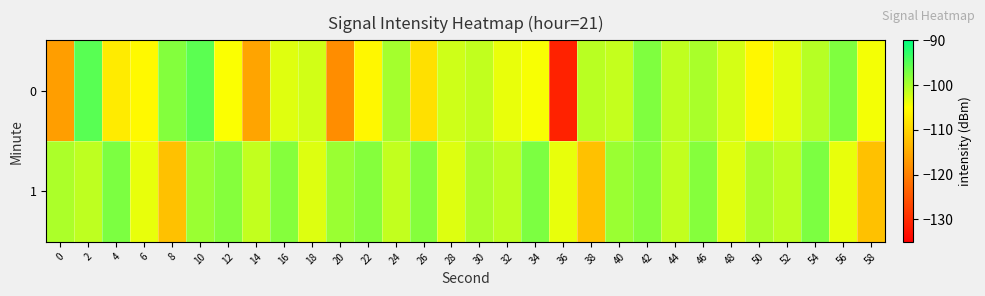

Reading left to right, extract all data points from this chart.

0: 0=-116.3	2=-95.2	4=-107.3	6=-105.7	8=-97.8	10=-95.4	12=-104.8	14=-115.6	16=-103.1	18=-102.4	20=-118.3	22=-105.9	24=-99.7	26=-108.6	28=-102.2	30=-101.4	32=-103.8	34=-104.6	36=-130.9	38=-101.0	40=-101.5	42=-97.5	44=-101.3	46=-100.0	48=-102.5	50=-105.9	52=-103.3	54=-100.8	56=-97.5	58=-104.4
1: 0=-100.2	2=-101.2	4=-97.3	6=-103.7	8=-112.2	10=-99.1	12=-97.9	14=-101.5	16=-97.8	18=-103.1	20=-99.1	22=-97.9	24=-101.5	26=-97.8	28=-103.1	30=-100.2	32=-101.2	34=-97.3	36=-103.7	38=-112.2	40=-99.1	42=-97.9	44=-101.5	46=-97.8	48=-103.1	50=-100.2	52=-101.2	54=-97.3	56=-103.7	58=-112.2